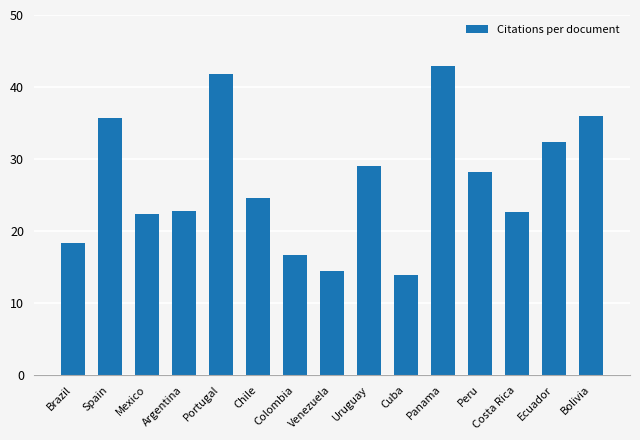

What is the sum of the values at Colombia and Panama?

59.5